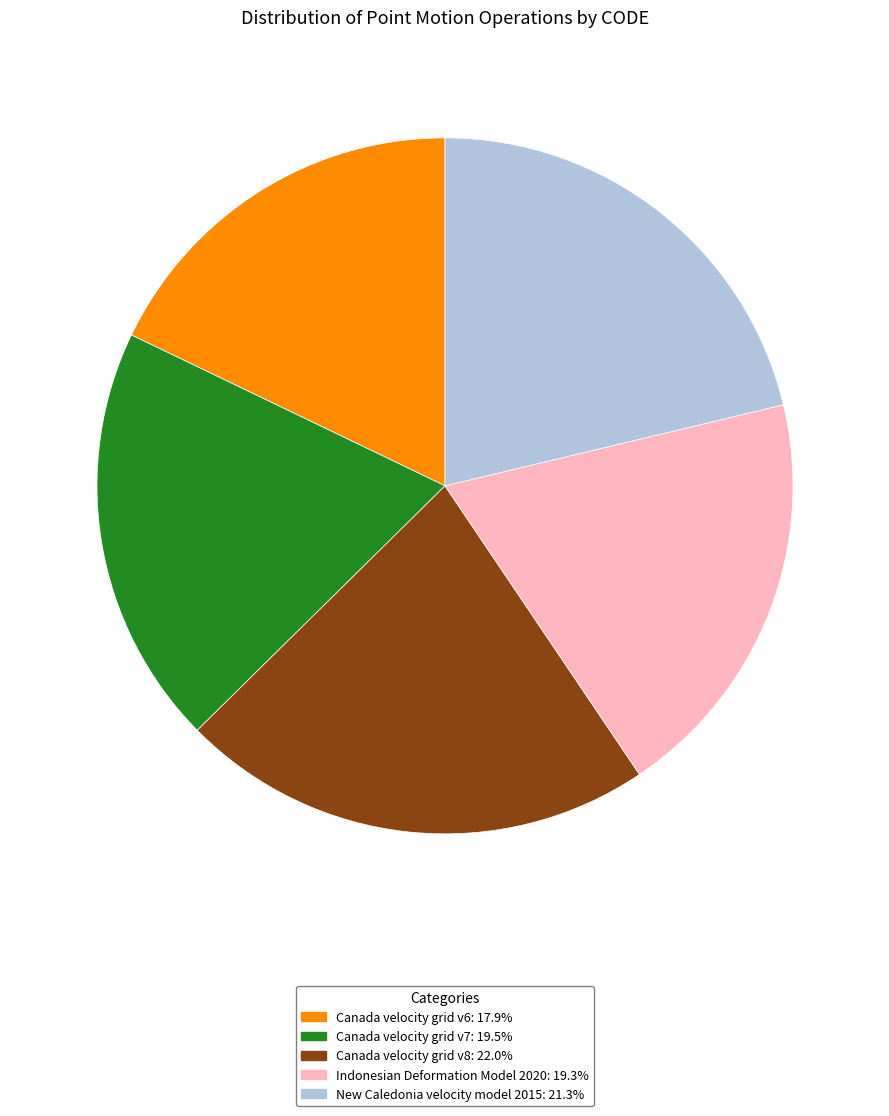

Which category has the biggest portion of the pie?

Canada velocity grid v8